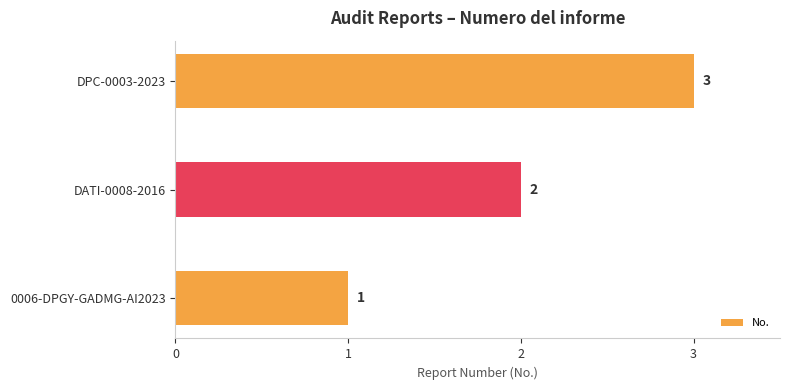

Between 0006-DPGY-GADMG-AI2023 and DATI-0008-2016, which is larger?

DATI-0008-2016